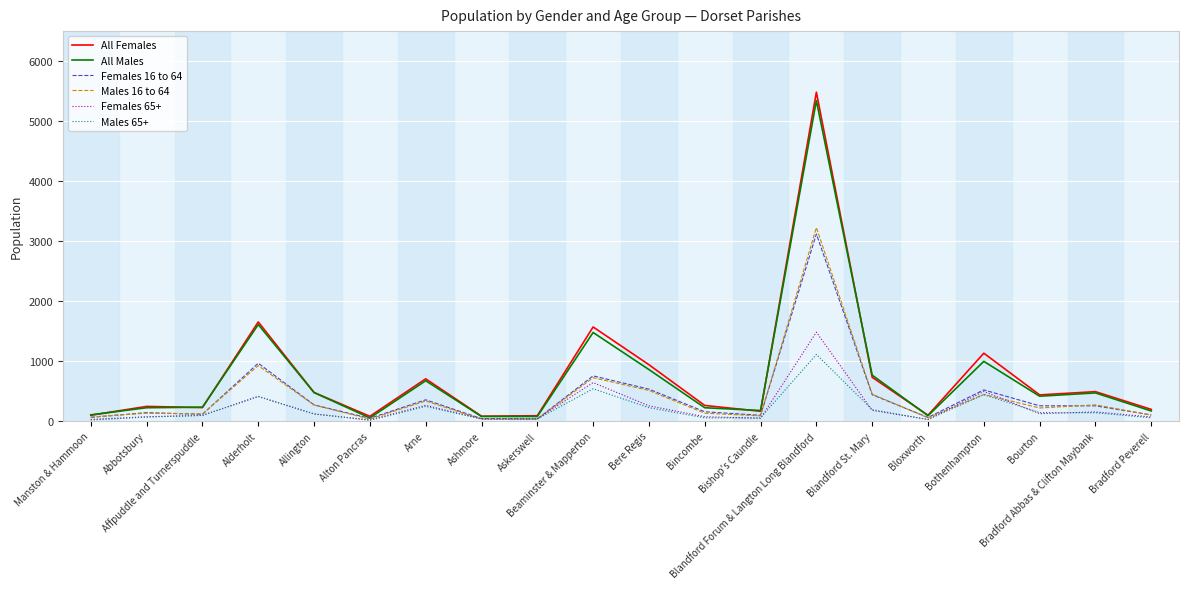

What is the maximum value for All Males?

5342